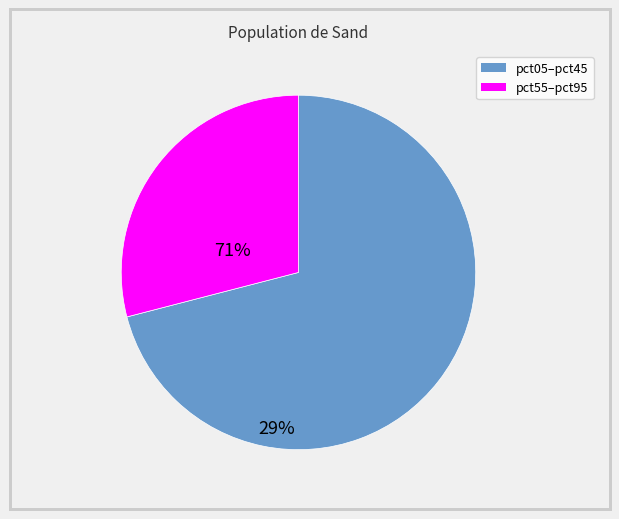

Does any single category account for the majority?

Yes